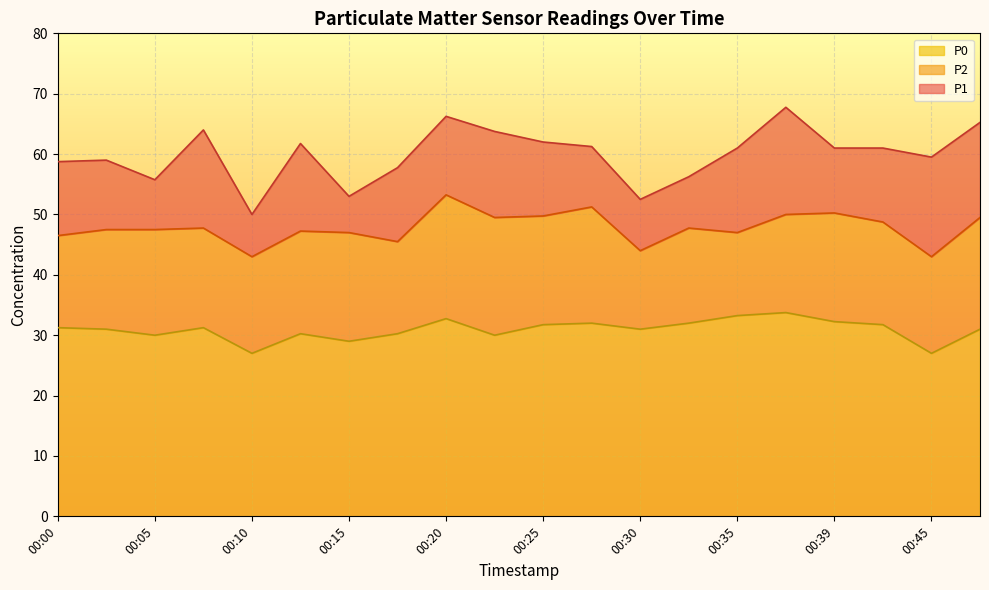

What is the average value of the P0 series?

30.9